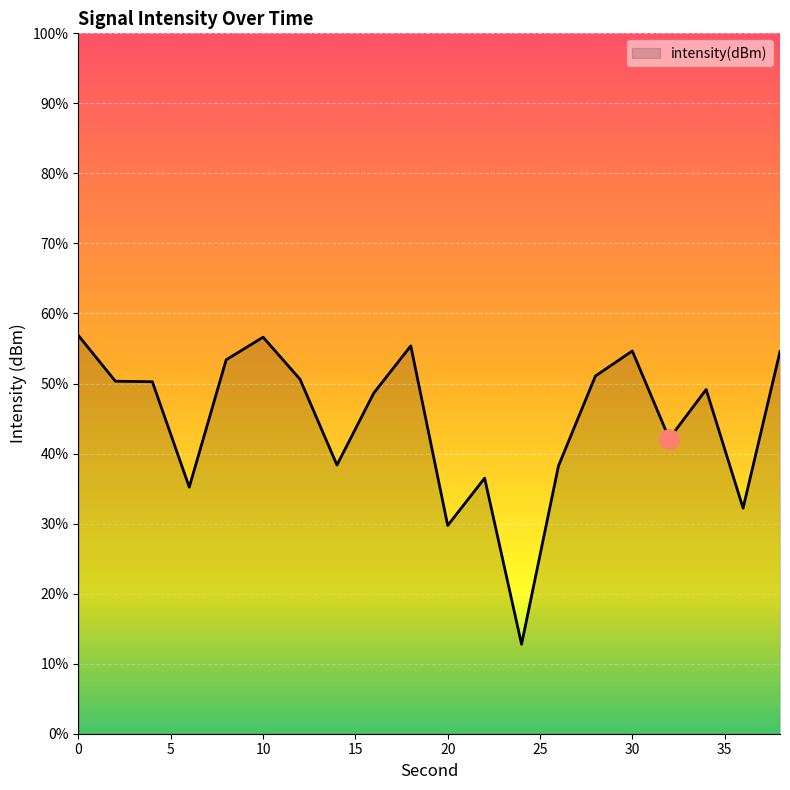

What is the difference between the values at 10 and 28?

2.8